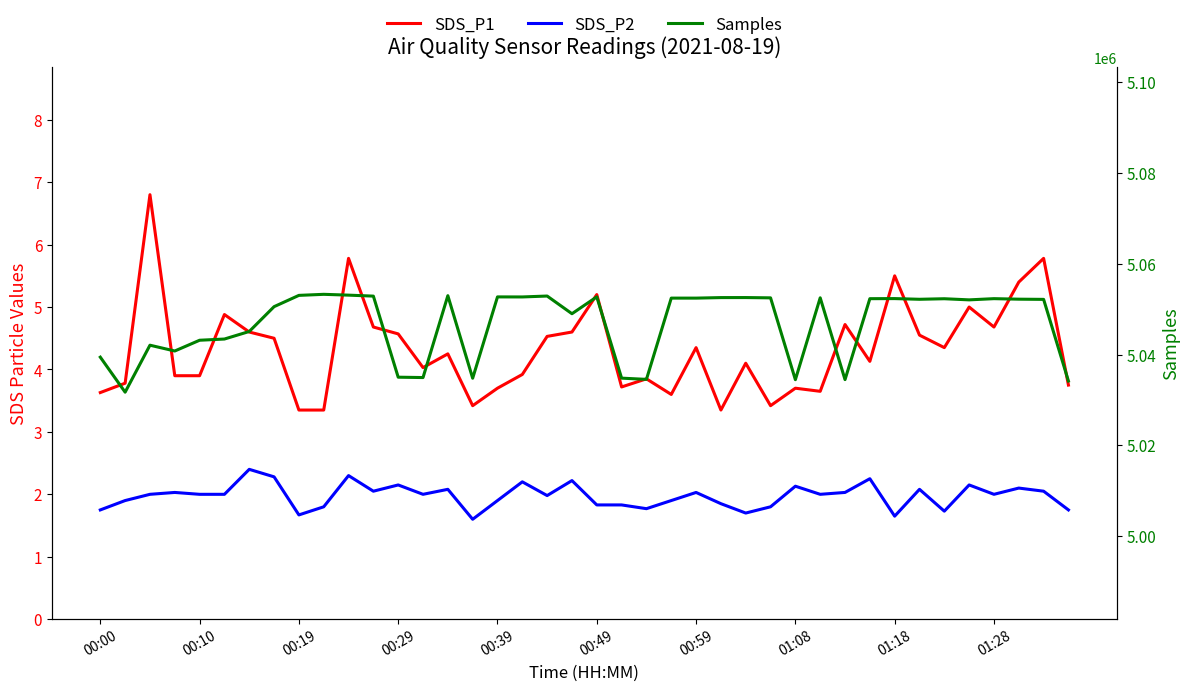

Reading left to right, extract all data points from this chart.

SDS_P1: 3.6	3.8	6.8	3.9	3.9	4.9	4.6	4.5	3.4	3.4	5.8	4.7	4.6	4.0	4.2	3.4	3.7	3.9	4.5	4.6	5.2	3.7	3.9	3.6	4.3	3.4	4.1	3.4	3.7	3.6	4.7	4.1	5.5	4.5	4.3	5.0	4.7	5.4	5.8	3.8
SDS_P2: 1.8	1.9	2.0	2.0	2.0	2.0	2.4	2.3	1.7	1.8	2.3	2.0	2.1	2.0	2.1	1.6	1.9	2.2	2.0	2.2	1.8	1.8	1.8	1.9	2.0	1.9	1.7	1.8	2.1	2.0	2.0	2.2	1.6	2.1	1.7	2.1	2.0	2.1	2.0	1.8
Samples: 5039442.0	5031727.0	5042077.0	5040799.0	5043168.0	5043435.0	5045098.0	5050566.0	5053052.0	5053283.0	5053104.0	5052888.0	5035028.0	5034950.0	5052984.0	5034800.0	5052716.0	5052705.0	5052906.0	5049010.0	5052726.0	5034819.0	5034548.0	5052448.0	5052447.0	5052564.0	5052571.0	5052507.0	5034480.0	5052514.0	5034499.0	5052324.0	5052343.0	5052191.0	5052311.0	5052063.0	5052329.0	5052214.0	5052171.0	5034182.0